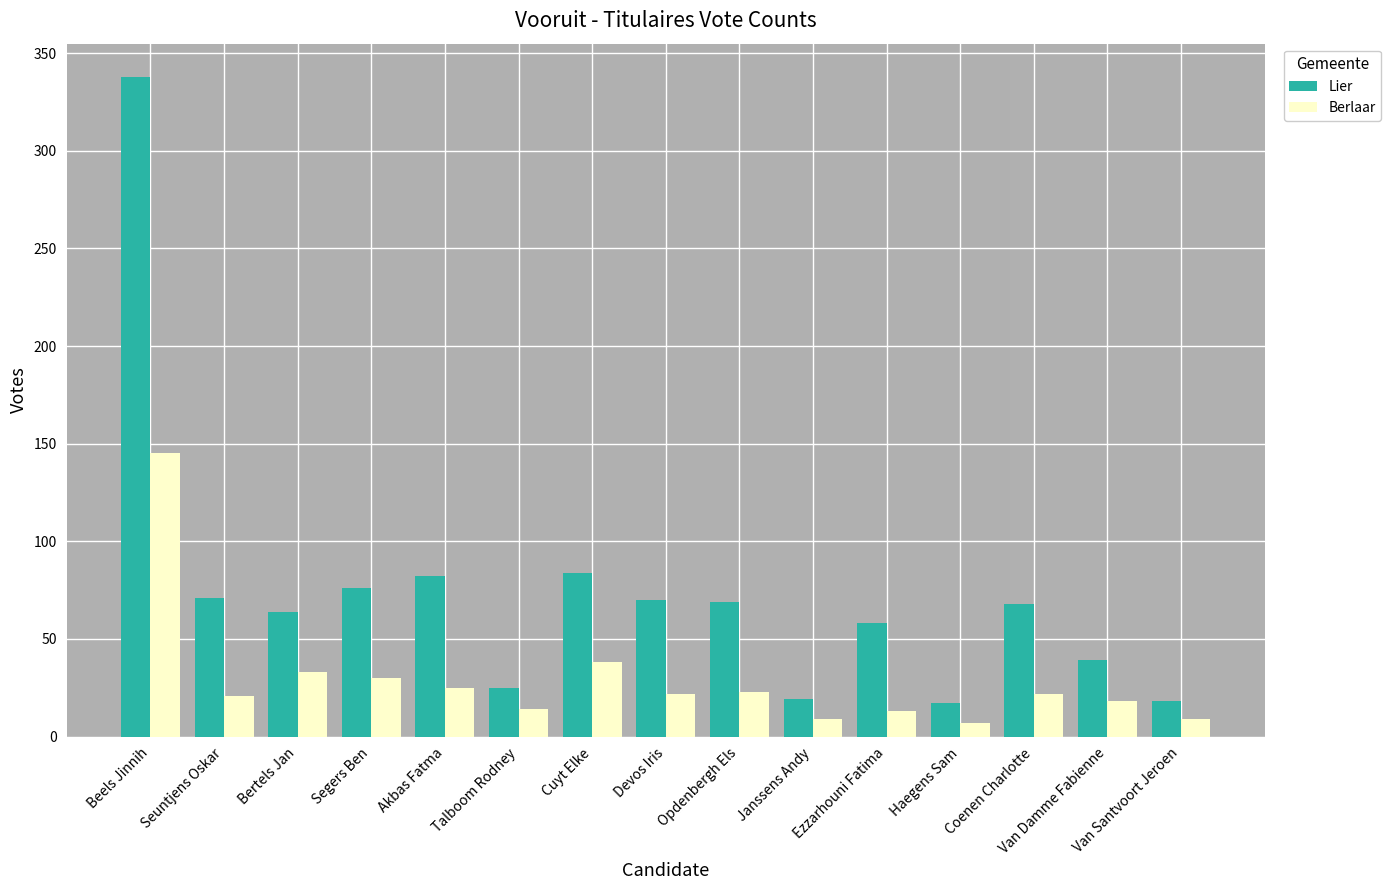

What is the sum of all Lier values?

1098